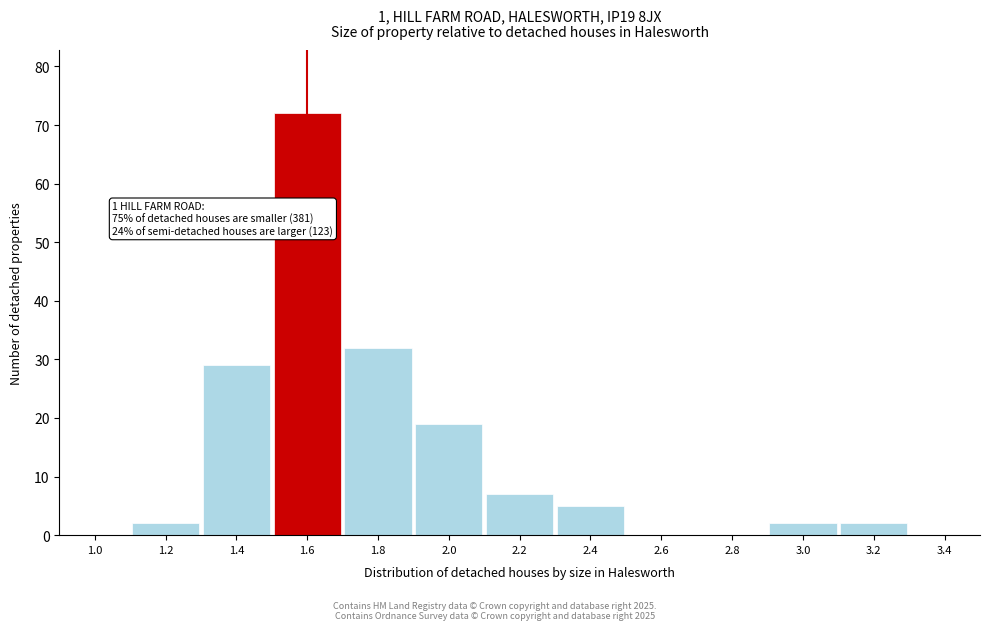

Reading right to left, what are all the values shown in this chart?

3.4=0	3.2=2	3.0=2	2.8=0	2.6=0	2.4=5	2.2=7	2.0=19	1.8=32	1.6=72	1.4=29	1.2=2	1.0=0